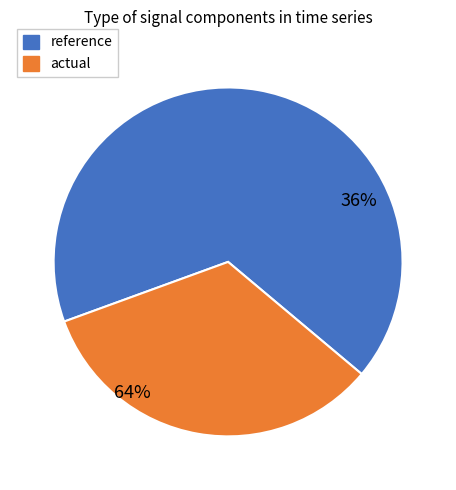

Is reference the majority of the pie?

Yes